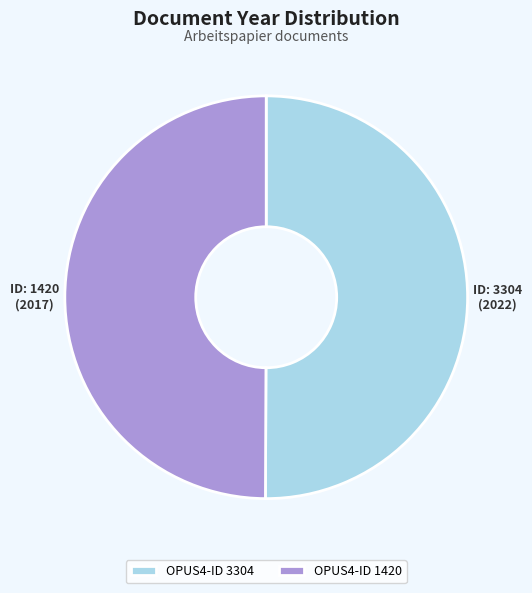

Approximately how many times larger is the value at OPUS4-ID 1420 compared to OPUS4-ID 3304?

1.0